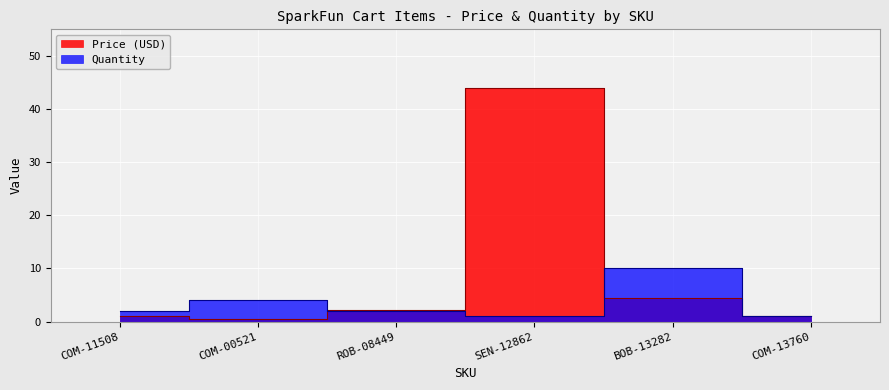

The value of Quantity at BOB-13282 is 10.0. True or false?

True